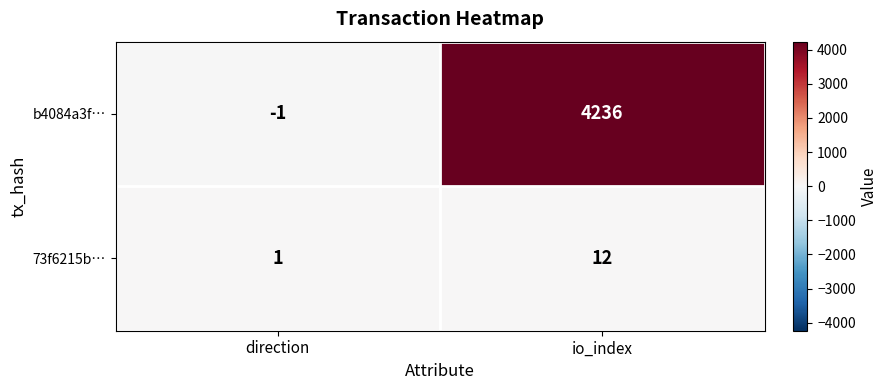

How many categories are shown in the chart?

2